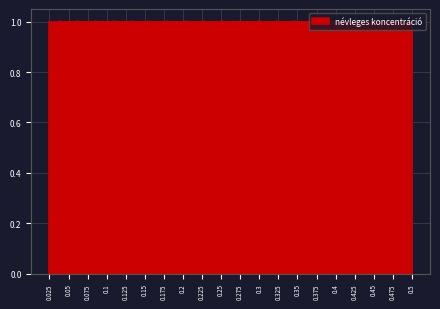

Reading left to right, transcribe this chart: for each bar, give the range it covers on the x-axis and its height. Neither the bar edges nor the heights are printed on the chart, so give them approximately, as read against the axes.

0.025 to 0.050: 1
0.050 to 0.075: 1
0.075 to 0.095: 1
0.095 to 0.120: 1
0.120 to 0.145: 1
0.145 to 0.170: 1
0.170 to 0.190: 1
0.190 to 0.215: 1
0.215 to 0.240: 1
0.240 to 0.265: 1
0.265 to 0.285: 1
0.285 to 0.310: 1
0.310 to 0.335: 1
0.335 to 0.360: 1
0.360 to 0.380: 1
0.380 to 0.405: 1
0.405 to 0.430: 1
0.430 to 0.455: 1
0.455 to 0.475: 1
0.475 to 0.500: 1